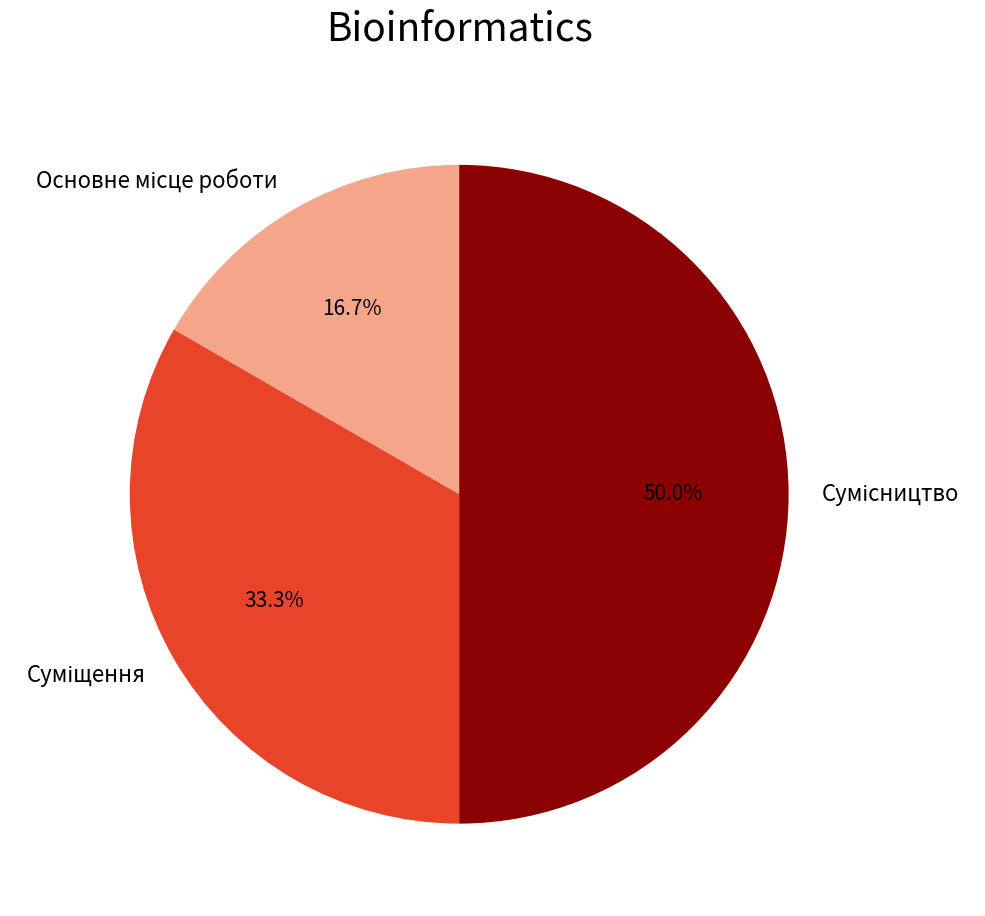

Count the number of slices in the pie.

3